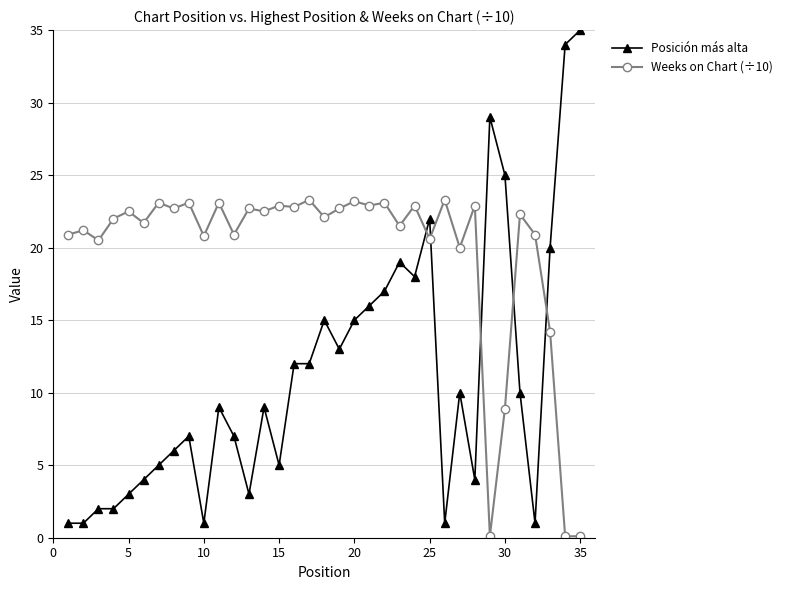

What is the maximum value for Weeks on Chart (÷10)?

23.3